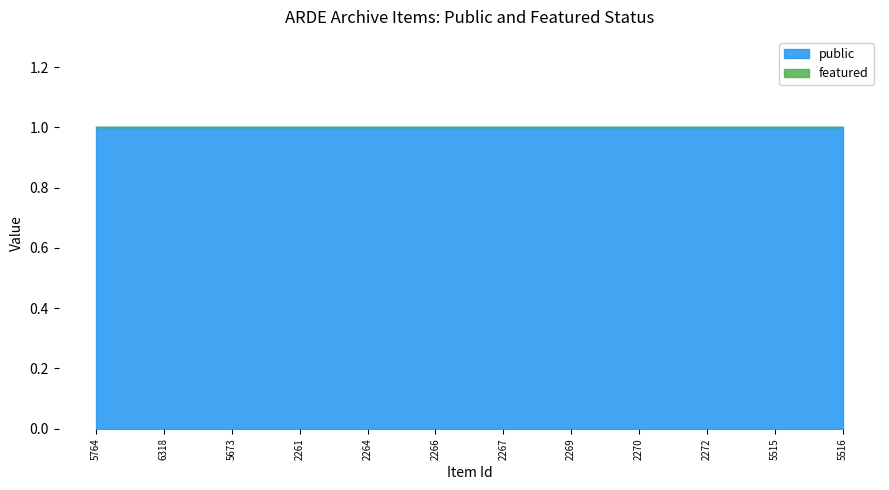

Reading left to right, what are all the values shown in this chart?

public: 5764=1	6318=1	5673=1	2261=1	2264=1	2266=1	2267=1	2269=1	2270=1	2272=1	5515=1	5516=1
featured: 5764=0	6318=0	5673=0	2261=0	2264=0	2266=0	2267=0	2269=0	2270=0	2272=0	5515=0	5516=0